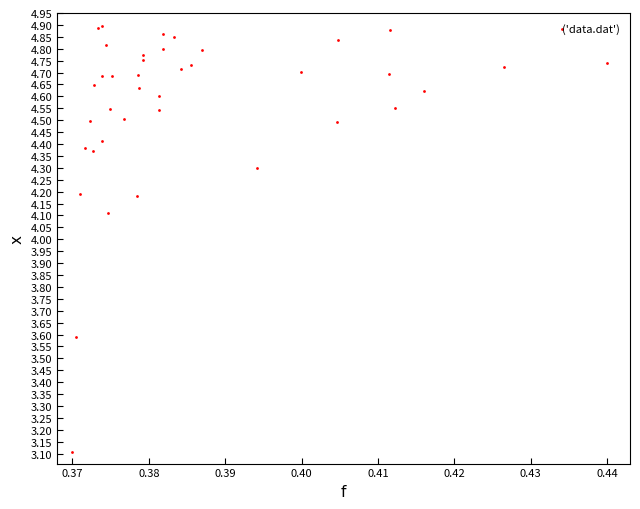

What Y value in the scatter plot is closest to 4?

4.1